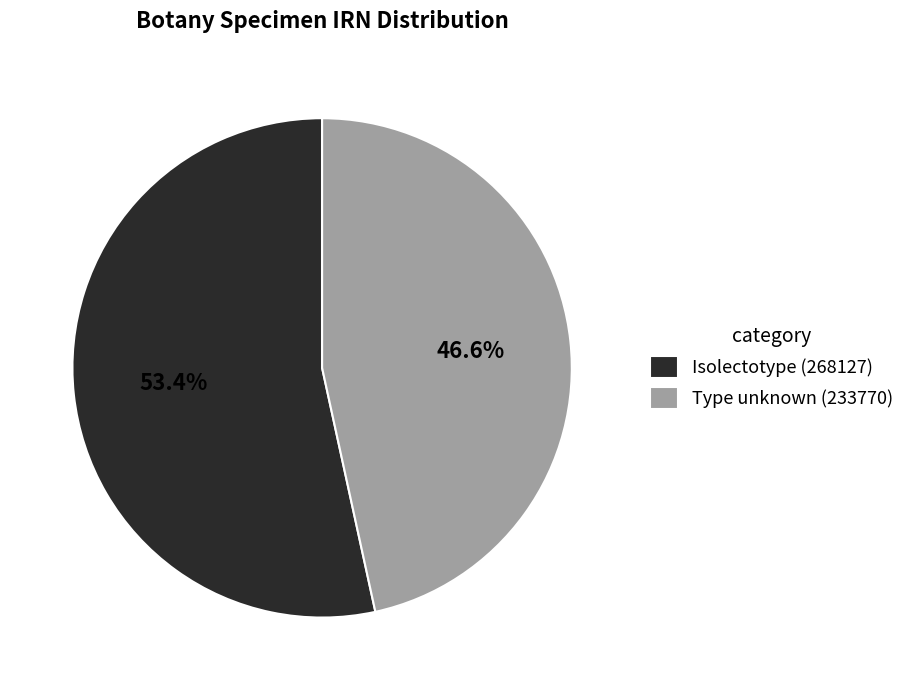

What percentage is the Type unknown (233770) slice, to the nearest percent?

47%